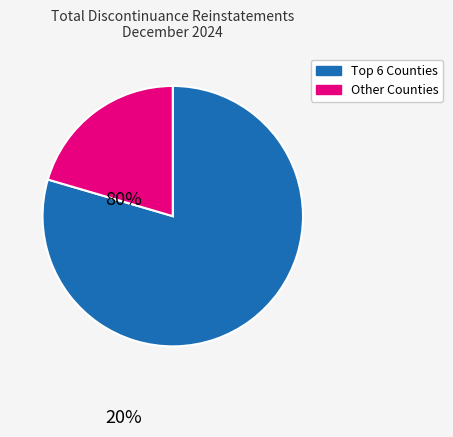

Count the number of slices in the pie.

2